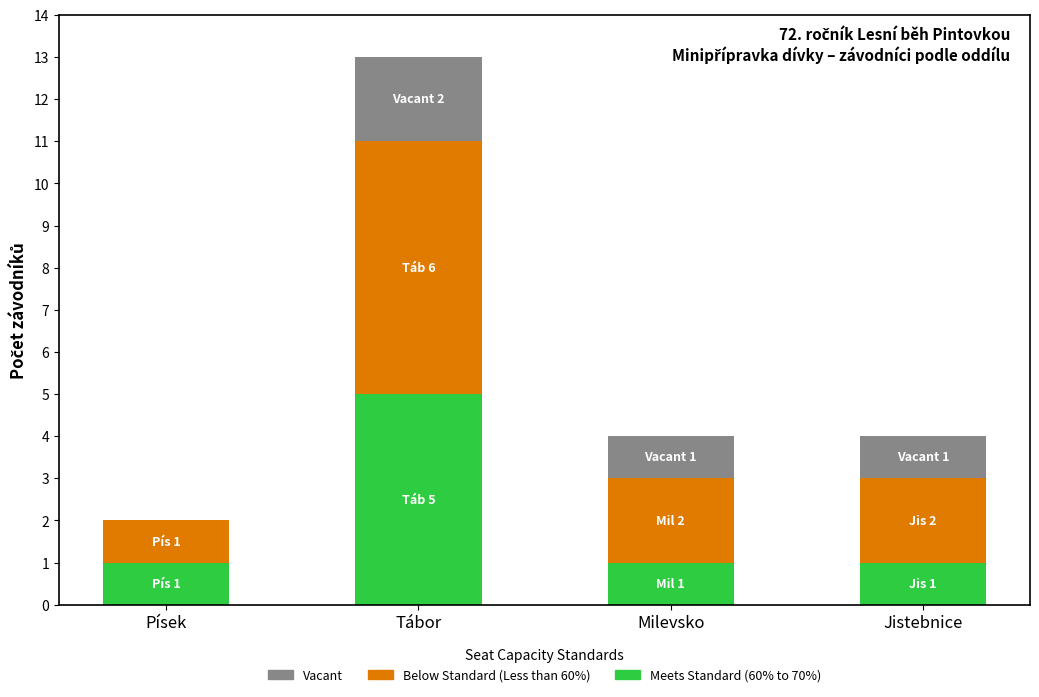

At which category is the sum across all series the highest?

Tábor